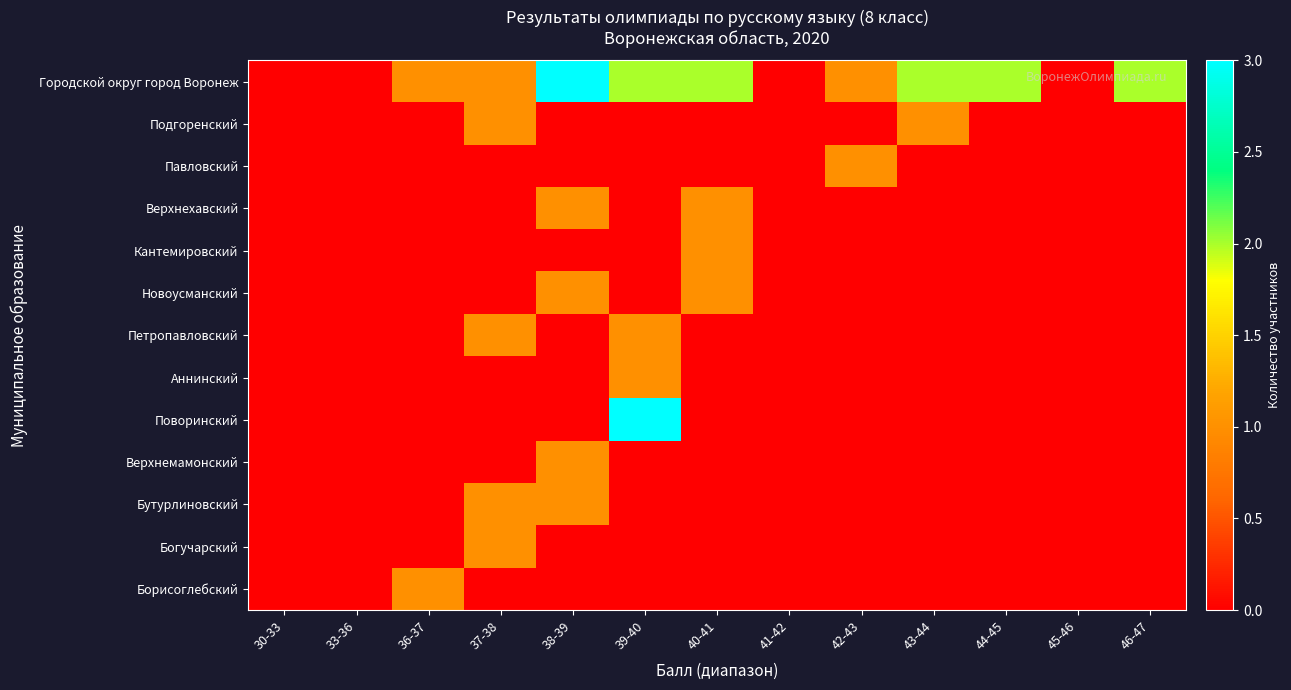

Reading left to right, what are all the values shown in this chart?

Городской округ город Воронеж: 30-33=0	33-36=0	36-37=1	37-38=1	38-39=3	39-40=2	40-41=2	41-42=0	42-43=1	43-44=2	44-45=2	45-46=0	46-47=2
Подгоренский: 30-33=0	33-36=0	36-37=0	37-38=1	38-39=0	39-40=0	40-41=0	41-42=0	42-43=0	43-44=1	44-45=0	45-46=0	46-47=0
Павловский: 30-33=0	33-36=0	36-37=0	37-38=0	38-39=0	39-40=0	40-41=0	41-42=0	42-43=1	43-44=0	44-45=0	45-46=0	46-47=0
Верхнехавский: 30-33=0	33-36=0	36-37=0	37-38=0	38-39=1	39-40=0	40-41=1	41-42=0	42-43=0	43-44=0	44-45=0	45-46=0	46-47=0
Кантемировский: 30-33=0	33-36=0	36-37=0	37-38=0	38-39=0	39-40=0	40-41=1	41-42=0	42-43=0	43-44=0	44-45=0	45-46=0	46-47=0
Новоусманский: 30-33=0	33-36=0	36-37=0	37-38=0	38-39=1	39-40=0	40-41=1	41-42=0	42-43=0	43-44=0	44-45=0	45-46=0	46-47=0
Петропавловский: 30-33=0	33-36=0	36-37=0	37-38=1	38-39=0	39-40=1	40-41=0	41-42=0	42-43=0	43-44=0	44-45=0	45-46=0	46-47=0
Аннинский: 30-33=0	33-36=0	36-37=0	37-38=0	38-39=0	39-40=1	40-41=0	41-42=0	42-43=0	43-44=0	44-45=0	45-46=0	46-47=0
Поворинский: 30-33=0	33-36=0	36-37=0	37-38=0	38-39=0	39-40=3	40-41=0	41-42=0	42-43=0	43-44=0	44-45=0	45-46=0	46-47=0
Верхнемамонский: 30-33=0	33-36=0	36-37=0	37-38=0	38-39=1	39-40=0	40-41=0	41-42=0	42-43=0	43-44=0	44-45=0	45-46=0	46-47=0
Бутурлиновский: 30-33=0	33-36=0	36-37=0	37-38=1	38-39=1	39-40=0	40-41=0	41-42=0	42-43=0	43-44=0	44-45=0	45-46=0	46-47=0
Богучарский: 30-33=0	33-36=0	36-37=0	37-38=1	38-39=0	39-40=0	40-41=0	41-42=0	42-43=0	43-44=0	44-45=0	45-46=0	46-47=0
Борисоглебский: 30-33=0	33-36=0	36-37=1	37-38=0	38-39=0	39-40=0	40-41=0	41-42=0	42-43=0	43-44=0	44-45=0	45-46=0	46-47=0